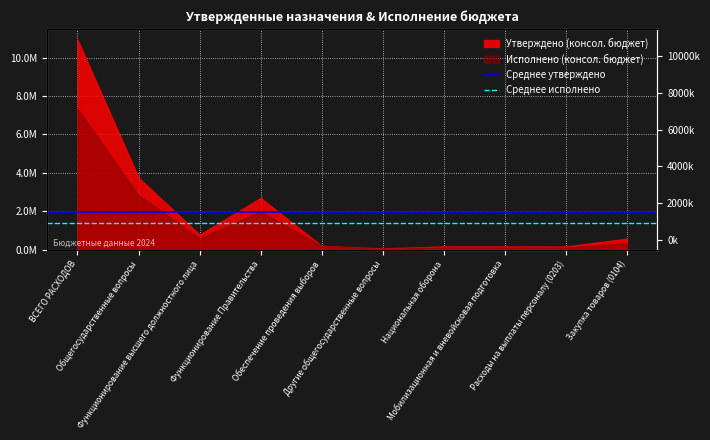

What is the difference between the highest and lowest values at Общегосударственные вопросы?

584640.2